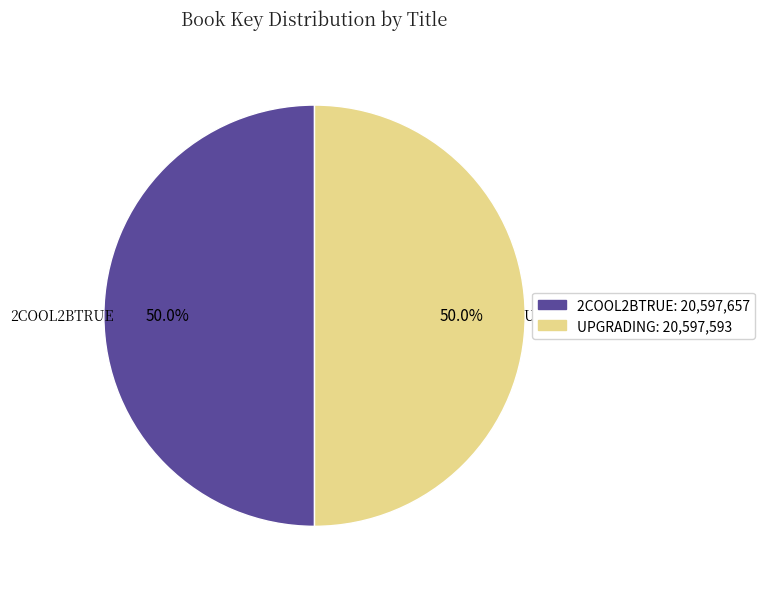

How many slices are in this pie chart?

2